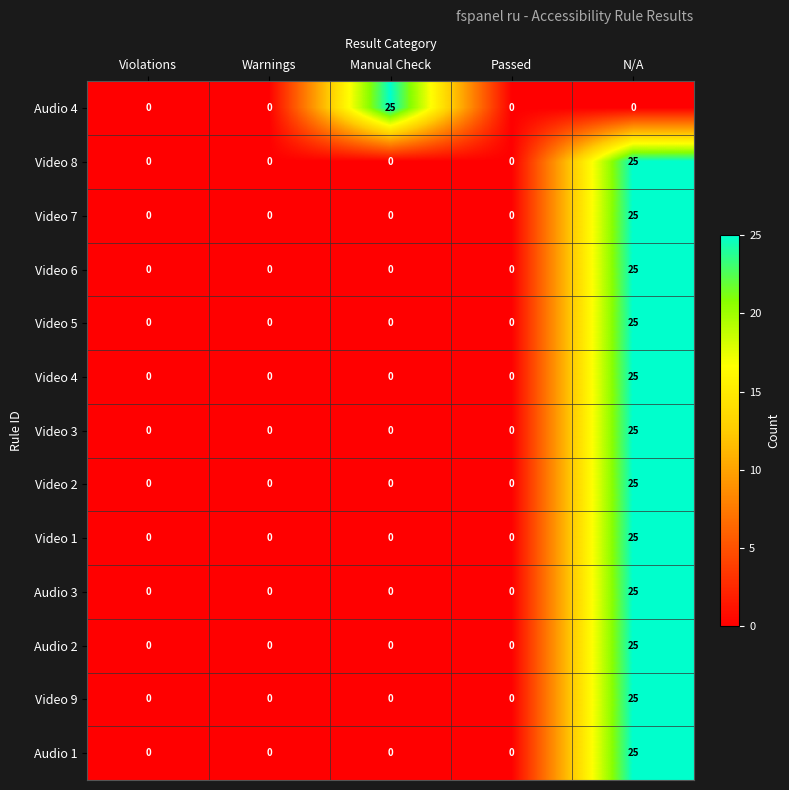

Is it true that Video 7 equals 0 at Warnings?

True